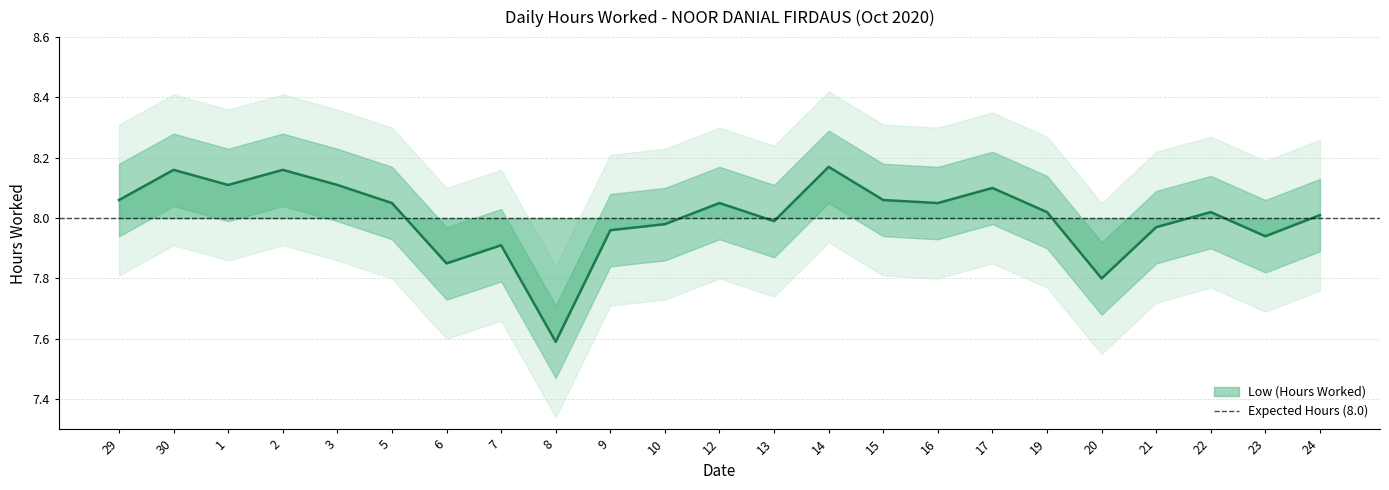

What value does the data have at 9?

8.0